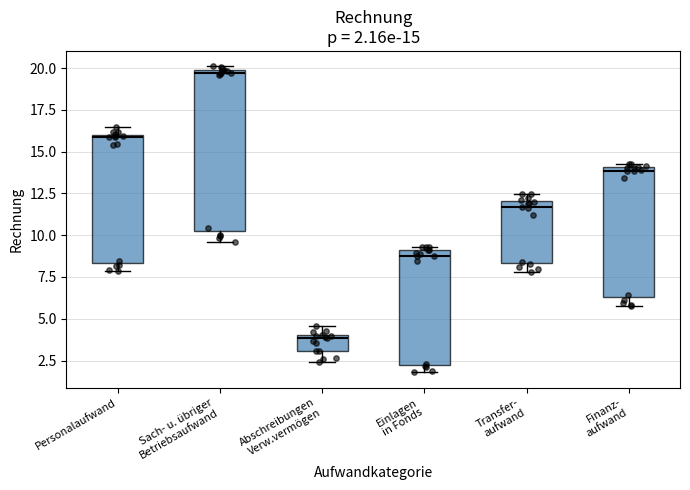

Which box has the highest median line?

Sach- u. übriger Betriebsaufwand